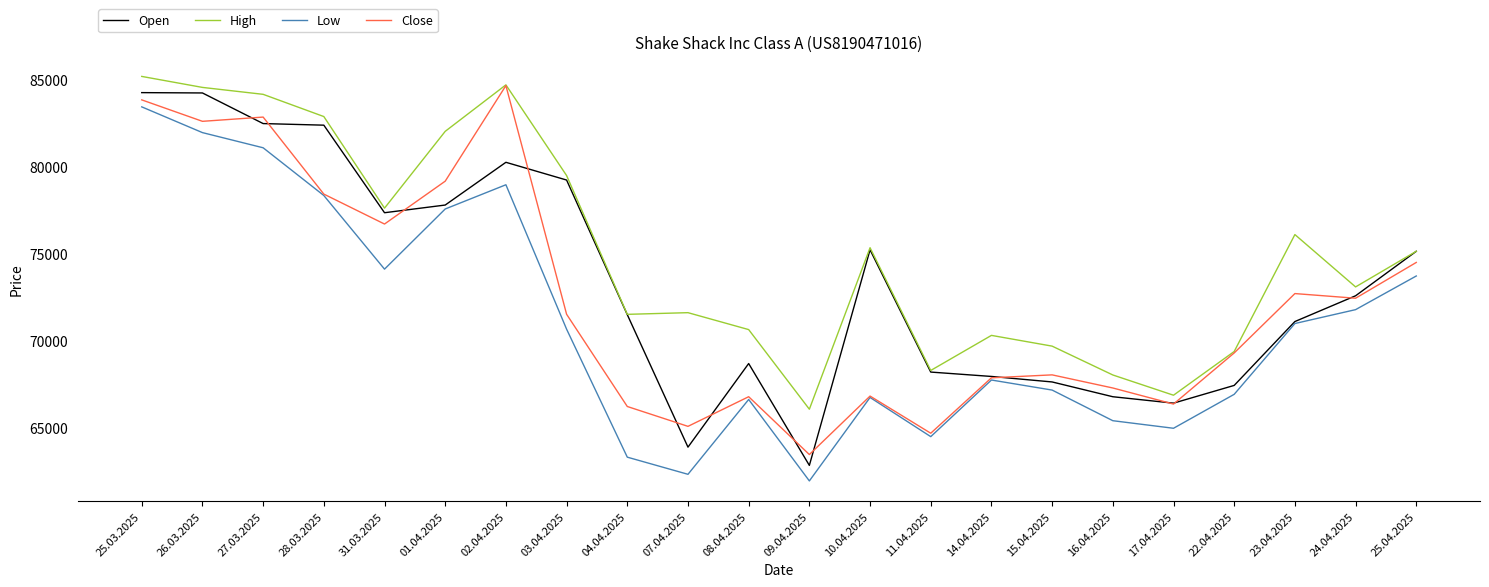

List the series in order of their overall mean, highest first.

High, Open, Close, Low